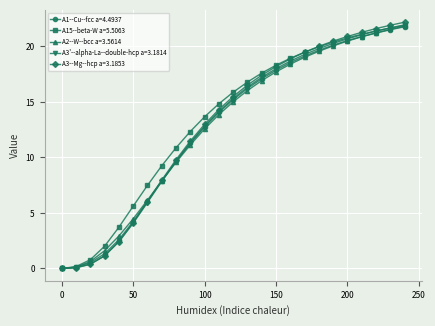

What is the value of the A1--Cu--fcc a=4.4937 point at the 16th from the left?

17.9